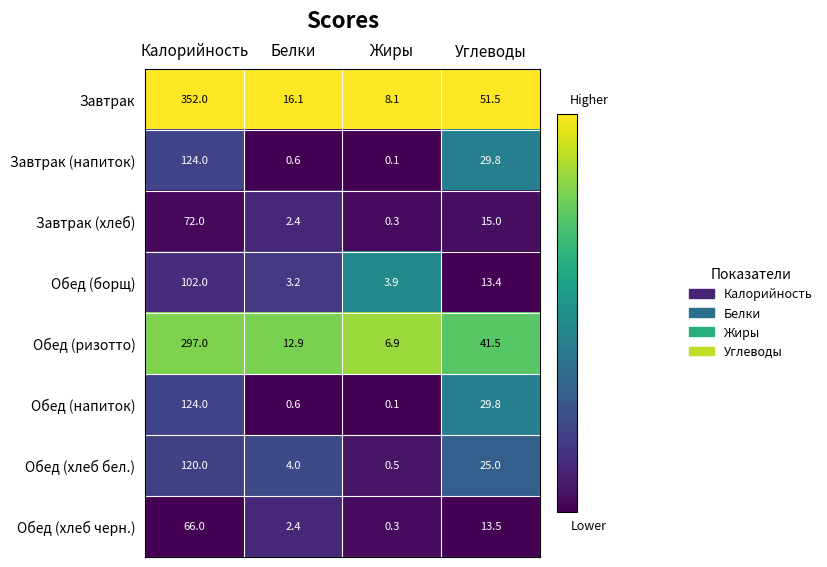

What is the difference between the maximum and minimum values in the Обед (хлеб черн.) series?

65.7